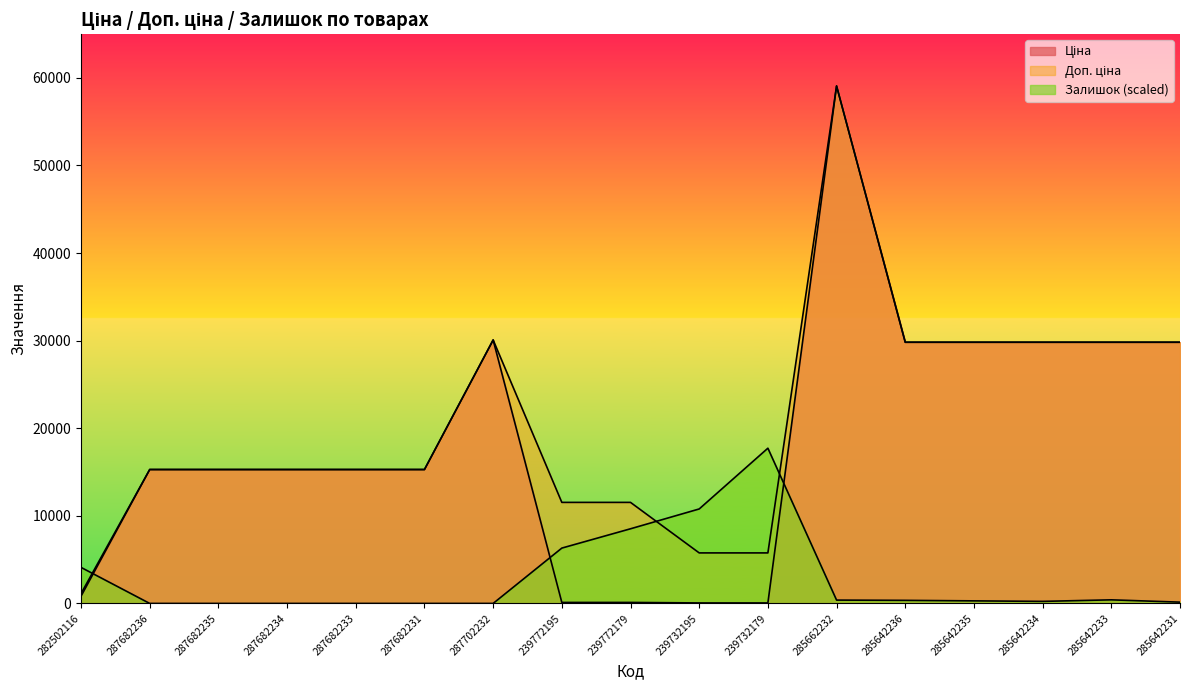

Is it true that Ціна equals 24115.0 at 287682236?

False